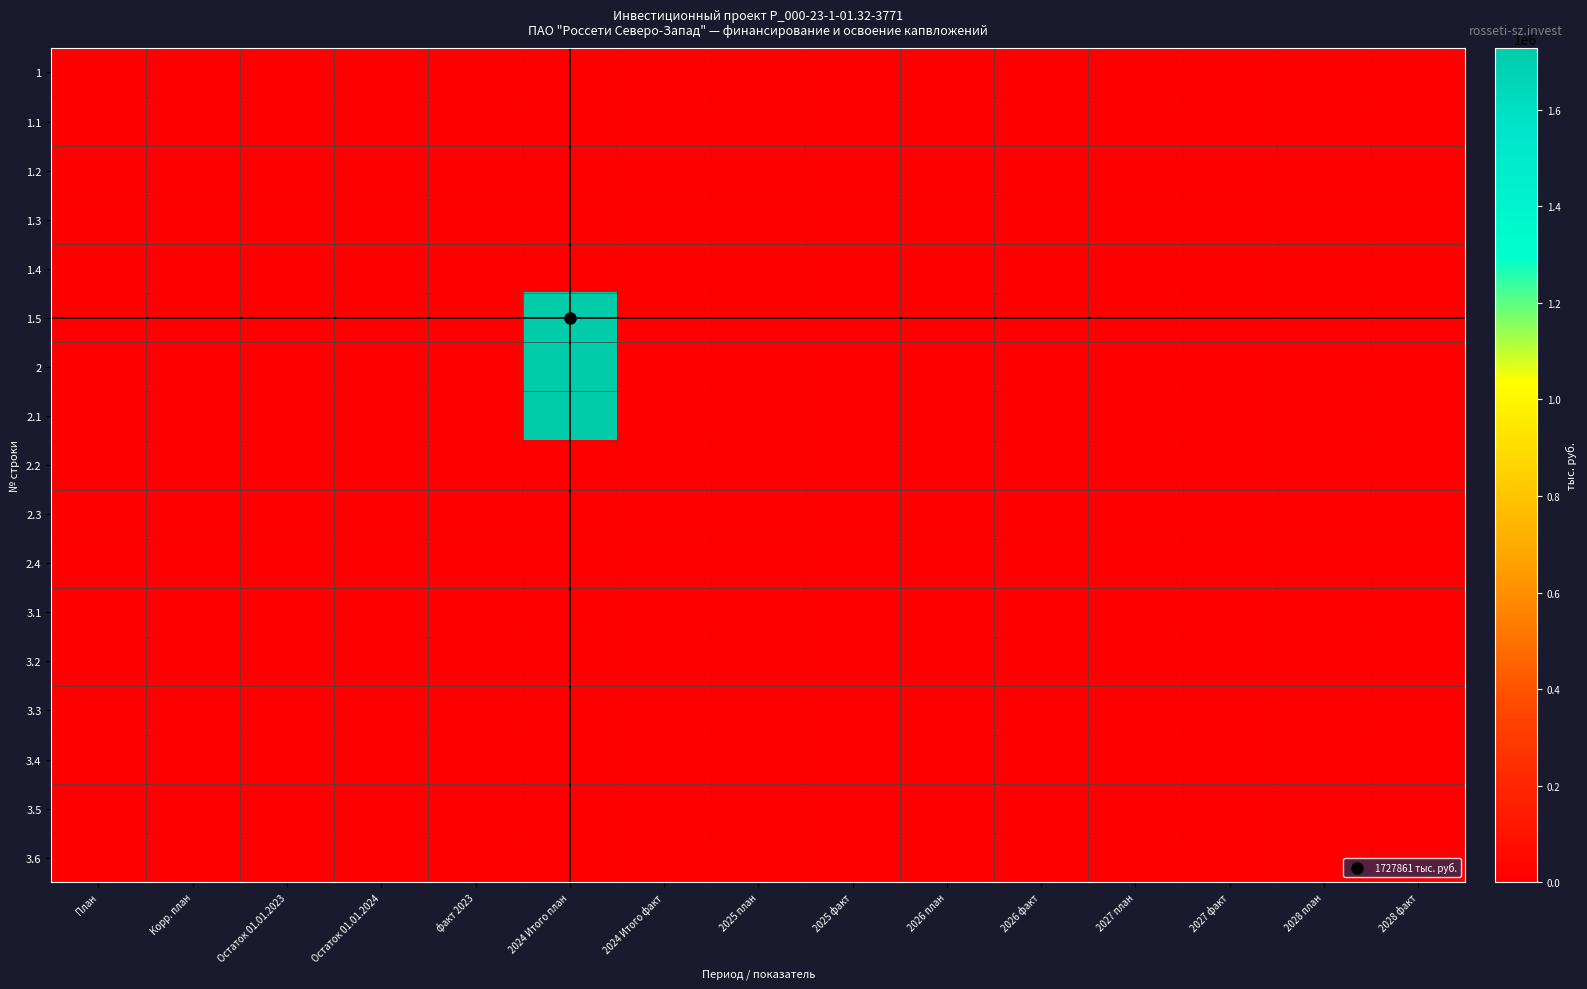

Reading left to right, transcribe all the data shown in this chart.

1: План=0	Корр. план=0	Остаток 01.01.2023=0	Остаток 01.01.2024=0	факт 2023=0	2024 Итого план=0	2024 Итого факт=0	2025 план=0	2025 факт=0	2026 план=0	2026 факт=0	2027 план=0	2027 факт=0	2028 план=0	2028 факт=0
1.1: План=0	Корр. план=0	Остаток 01.01.2023=0	Остаток 01.01.2024=0	факт 2023=0	2024 Итого план=0	2024 Итого факт=0	2025 план=0	2025 факт=0	2026 план=0	2026 факт=0	2027 план=0	2027 факт=0	2028 план=0	2028 факт=0
1.2: План=0	Корр. план=0	Остаток 01.01.2023=0	Остаток 01.01.2024=0	факт 2023=0	2024 Итого план=0	2024 Итого факт=0	2025 план=0	2025 факт=0	2026 план=0	2026 факт=0	2027 план=0	2027 факт=0	2028 план=0	2028 факт=0
1.3: План=0	Корр. план=0	Остаток 01.01.2023=0	Остаток 01.01.2024=0	факт 2023=0	2024 Итого план=0	2024 Итого факт=0	2025 план=0	2025 факт=0	2026 план=0	2026 факт=0	2027 план=0	2027 факт=0	2028 план=0	2028 факт=0
1.4: План=0	Корр. план=0	Остаток 01.01.2023=0	Остаток 01.01.2024=0	факт 2023=0	2024 Итого план=0	2024 Итого факт=0	2025 план=0	2025 факт=0	2026 план=0	2026 факт=0	2027 план=0	2027 факт=0	2028 план=0	2028 факт=0
1.5: План=0	Корр. план=0	Остаток 01.01.2023=0	Остаток 01.01.2024=0	факт 2023=0	2024 Итого план=1727861	2024 Итого факт=0	2025 план=0	2025 факт=0	2026 план=0	2026 факт=0	2027 план=0	2027 факт=0	2028 план=0	2028 факт=0
2: План=0	Корр. план=0	Остаток 01.01.2023=0	Остаток 01.01.2024=0	факт 2023=0	2024 Итого план=1727861	2024 Итого факт=0	2025 план=0	2025 факт=0	2026 план=0	2026 факт=0	2027 план=0	2027 факт=0	2028 план=0	2028 факт=0
2.1: План=0	Корр. план=0	Остаток 01.01.2023=0	Остаток 01.01.2024=0	факт 2023=0	2024 Итого план=1727861	2024 Итого факт=0	2025 план=0	2025 факт=0	2026 план=0	2026 факт=0	2027 план=0	2027 факт=0	2028 план=0	2028 факт=0
2.2: План=0	Корр. план=0	Остаток 01.01.2023=0	Остаток 01.01.2024=0	факт 2023=0	2024 Итого план=0	2024 Итого факт=0	2025 план=0	2025 факт=0	2026 план=0	2026 факт=0	2027 план=0	2027 факт=0	2028 план=0	2028 факт=0
2.3: План=0	Корр. план=0	Остаток 01.01.2023=0	Остаток 01.01.2024=0	факт 2023=0	2024 Итого план=0	2024 Итого факт=0	2025 план=0	2025 факт=0	2026 план=0	2026 факт=0	2027 план=0	2027 факт=0	2028 план=0	2028 факт=0
2.4: План=0	Корр. план=0	Остаток 01.01.2023=0	Остаток 01.01.2024=0	факт 2023=0	2024 Итого план=0	2024 Итого факт=0	2025 план=0	2025 факт=0	2026 план=0	2026 факт=0	2027 план=0	2027 факт=0	2028 план=0	2028 факт=0
3.1: План=0	Корр. план=0	Остаток 01.01.2023=0	Остаток 01.01.2024=0	факт 2023=0	2024 Итого план=0	2024 Итого факт=0	2025 план=0	2025 факт=0	2026 план=0	2026 факт=0	2027 план=0	2027 факт=0	2028 план=0	2028 факт=0
3.2: План=0	Корр. план=0	Остаток 01.01.2023=0	Остаток 01.01.2024=0	факт 2023=0	2024 Итого план=0	2024 Итого факт=0	2025 план=0	2025 факт=0	2026 план=0	2026 факт=0	2027 план=0	2027 факт=0	2028 план=0	2028 факт=0
3.3: План=0	Корр. план=0	Остаток 01.01.2023=0	Остаток 01.01.2024=0	факт 2023=0	2024 Итого план=0	2024 Итого факт=0	2025 план=0	2025 факт=0	2026 план=0	2026 факт=0	2027 план=0	2027 факт=0	2028 план=0	2028 факт=0
3.4: План=0	Корр. план=0	Остаток 01.01.2023=0	Остаток 01.01.2024=0	факт 2023=0	2024 Итого план=0	2024 Итого факт=0	2025 план=0	2025 факт=0	2026 план=0	2026 факт=0	2027 план=0	2027 факт=0	2028 план=0	2028 факт=0
3.5: План=0	Корр. план=0	Остаток 01.01.2023=0	Остаток 01.01.2024=0	факт 2023=0	2024 Итого план=0	2024 Итого факт=0	2025 план=0	2025 факт=0	2026 план=0	2026 факт=0	2027 план=0	2027 факт=0	2028 план=0	2028 факт=0
3.6: План=0	Корр. план=0	Остаток 01.01.2023=0	Остаток 01.01.2024=0	факт 2023=0	2024 Итого план=0	2024 Итого факт=0	2025 план=0	2025 факт=0	2026 план=0	2026 факт=0	2027 план=0	2027 факт=0	2028 план=0	2028 факт=0